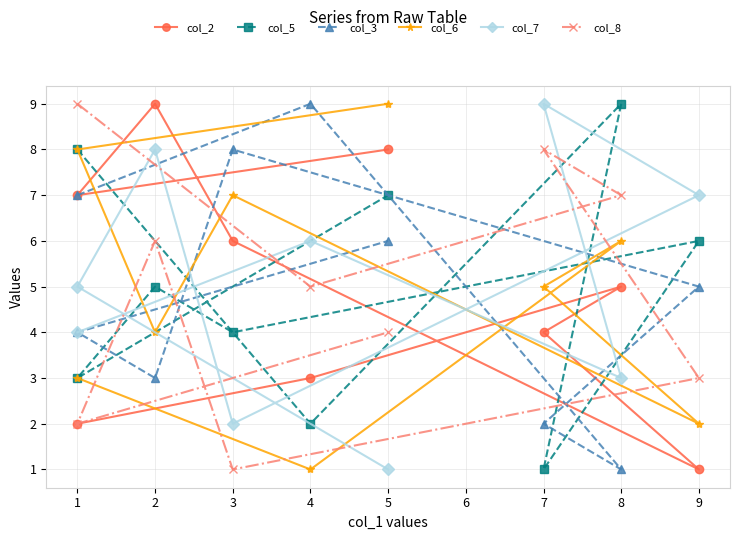

How many lines are shown in the chart?

6